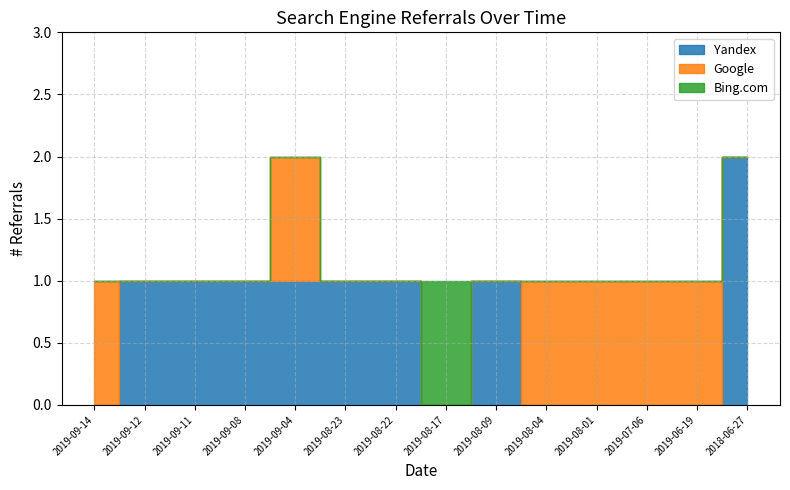

At which category does the chart reach its peak across all series?

2018-06-27